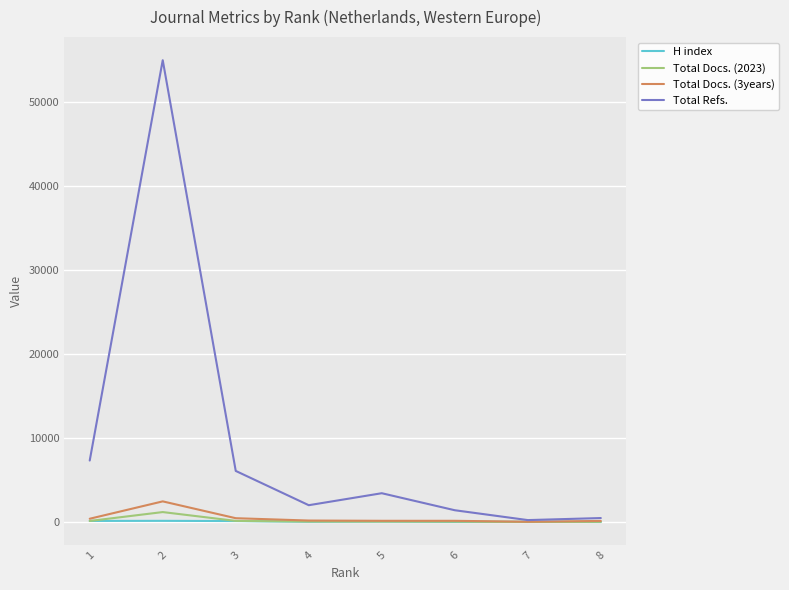

Which series has the largest total across all categories?

Total Refs.